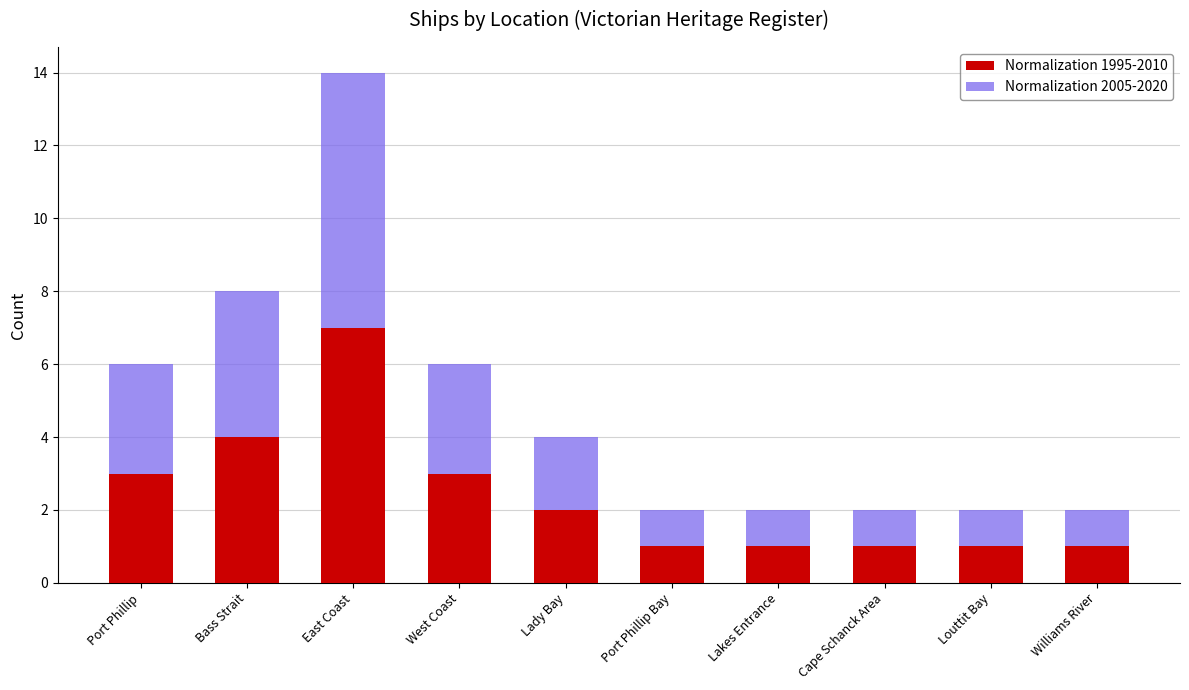

What is the sum of all Normalization 1995-2010 values?

24